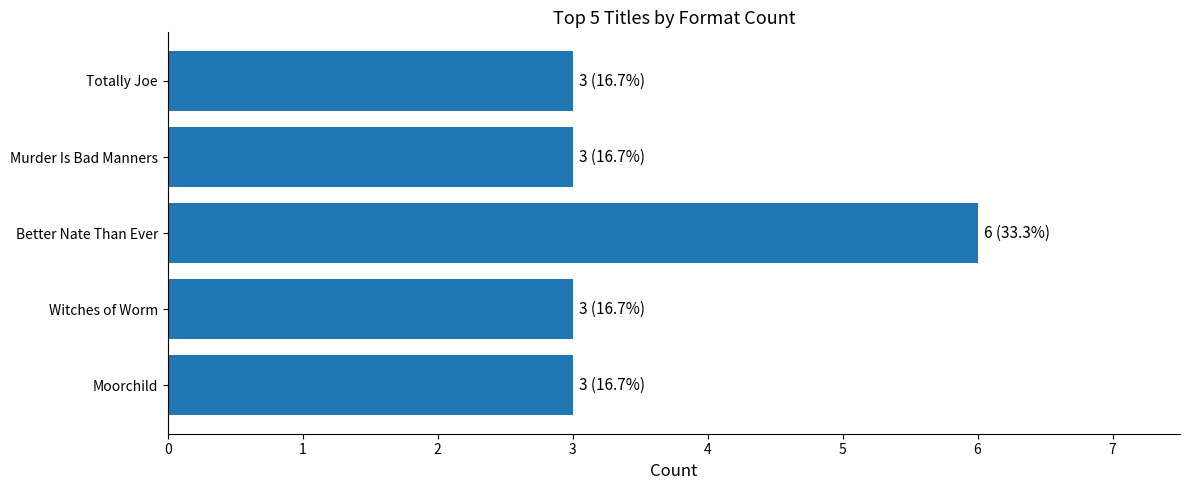

Which category has the highest value across all series?

Better Nate Than Ever